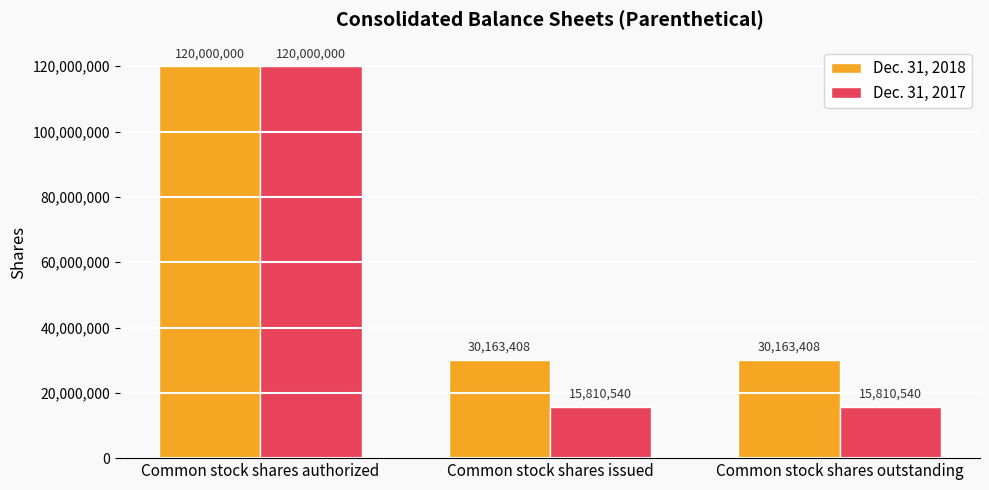

Is it true that Dec. 31, 2018 equals 43432869 at Common stock shares outstanding?

False